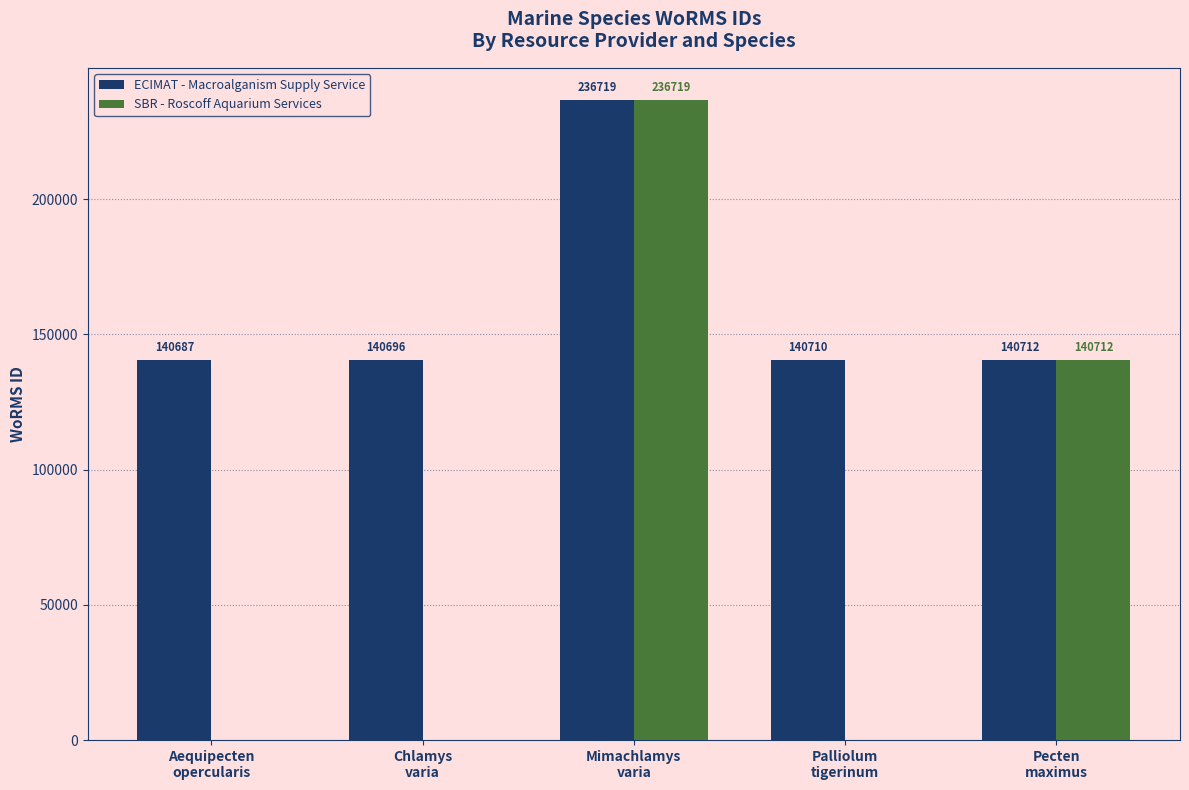

What is the sum of all ECIMAT - Macroalganism Supply Service values?

799524